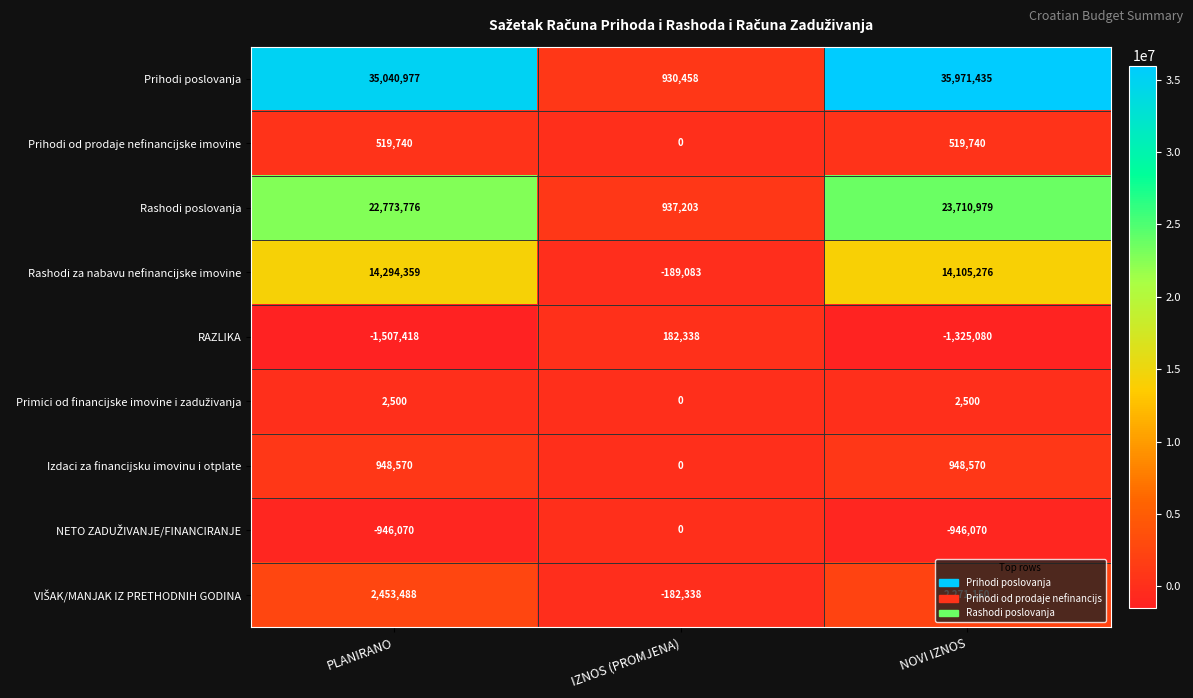

What is the difference between the Prihodi od prodaje nefinancijske imovine values at IZNOS (PROMJENA) and PLANIRANO?

519740